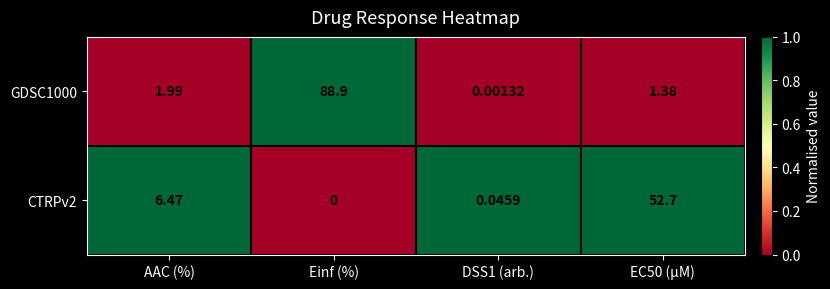

At which category is the sum across all series the highest?

Einf (%)